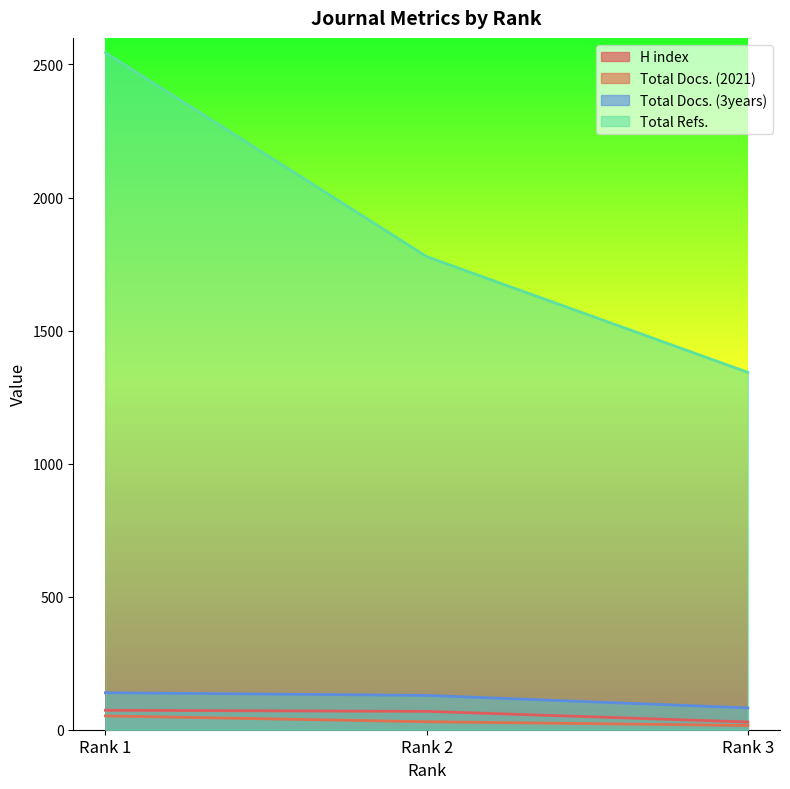

True or false: Total Refs. has a value of 2545 at Rank 1.

True